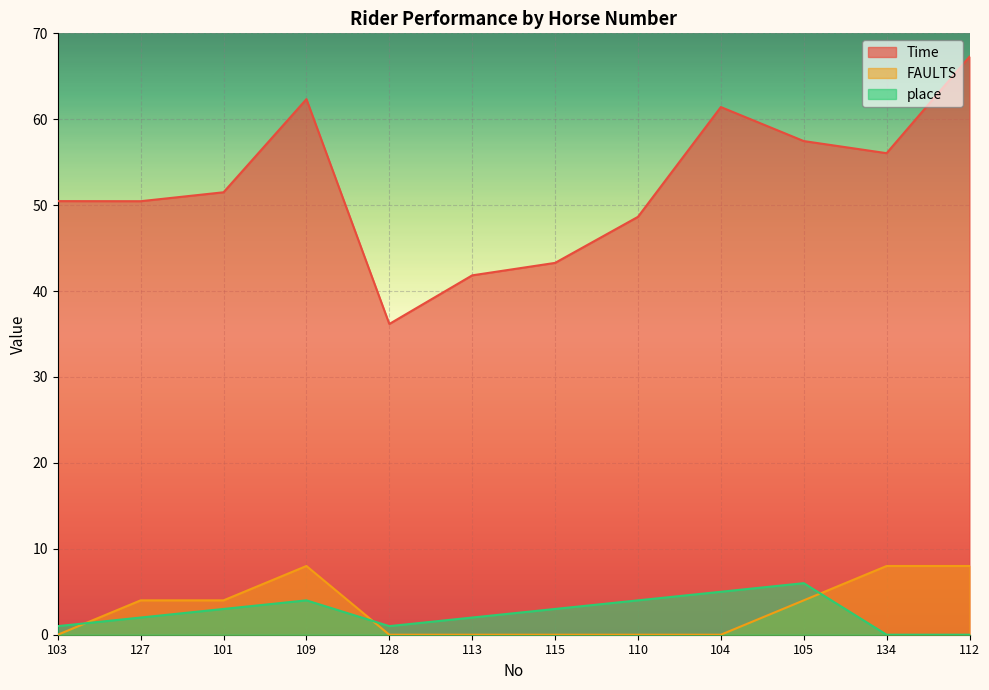

What position from the left is 113?

6